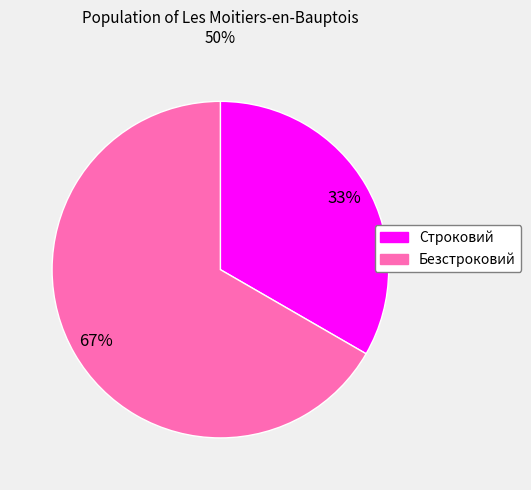

Which slice represents more than half of the pie?

Безстроковий